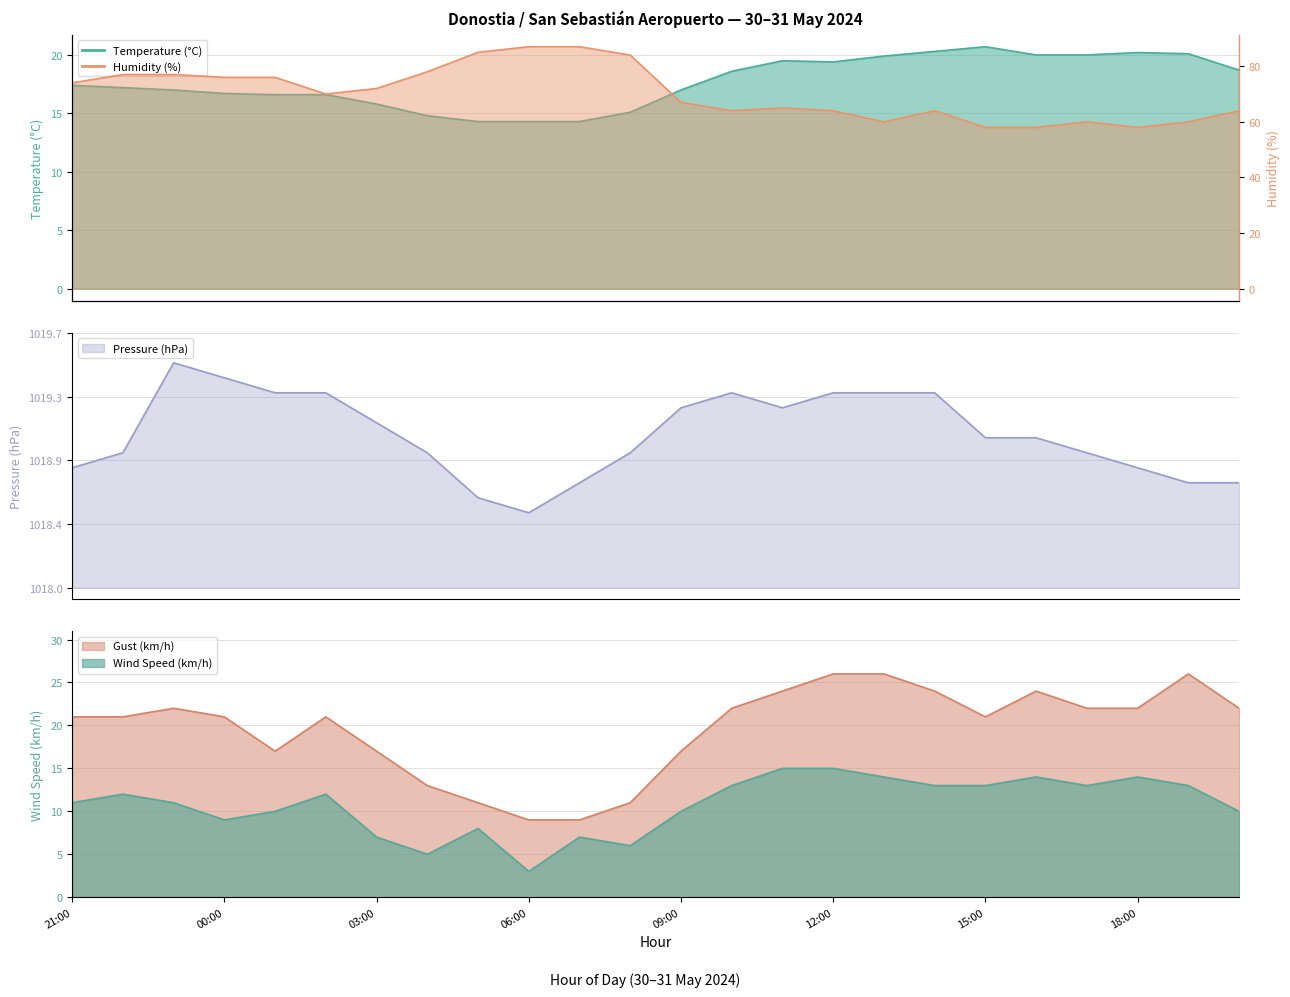

Where is the first local maximum for Pressure (hPa)?

23:00